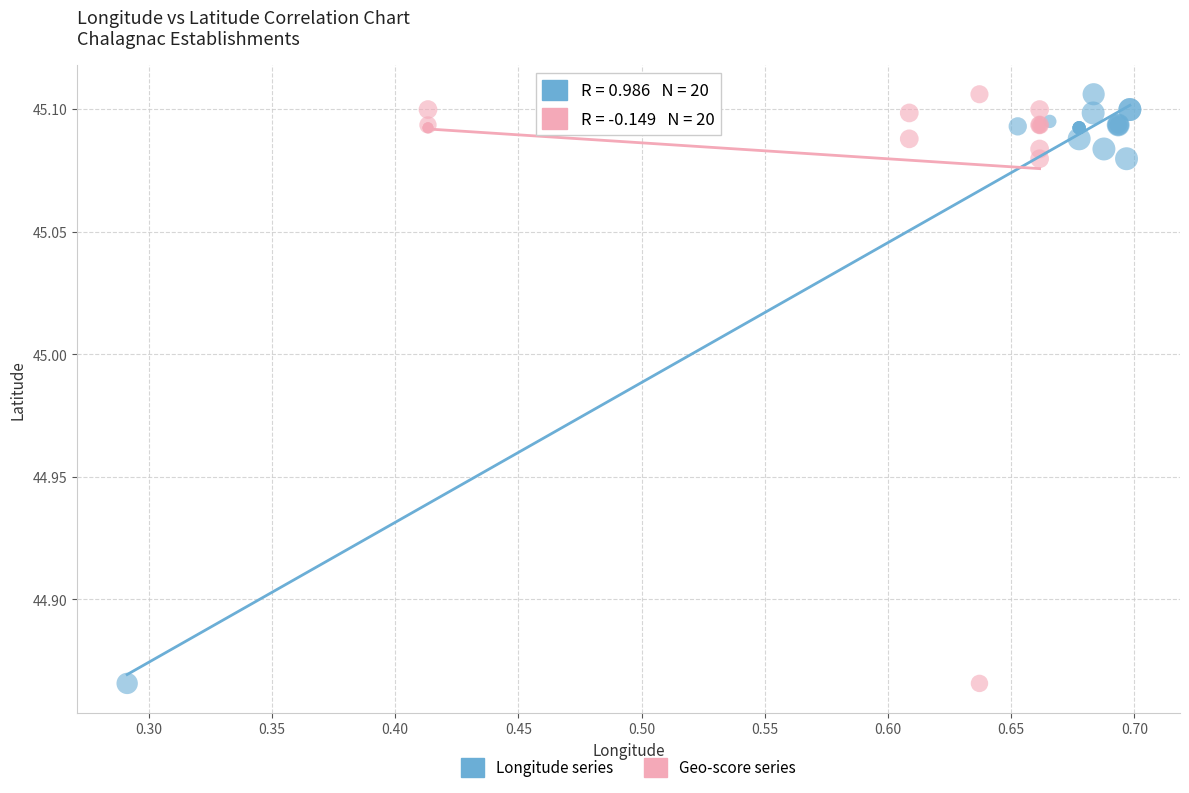

What are all the series names shown in the legend?

Longitude series, Geo-score series